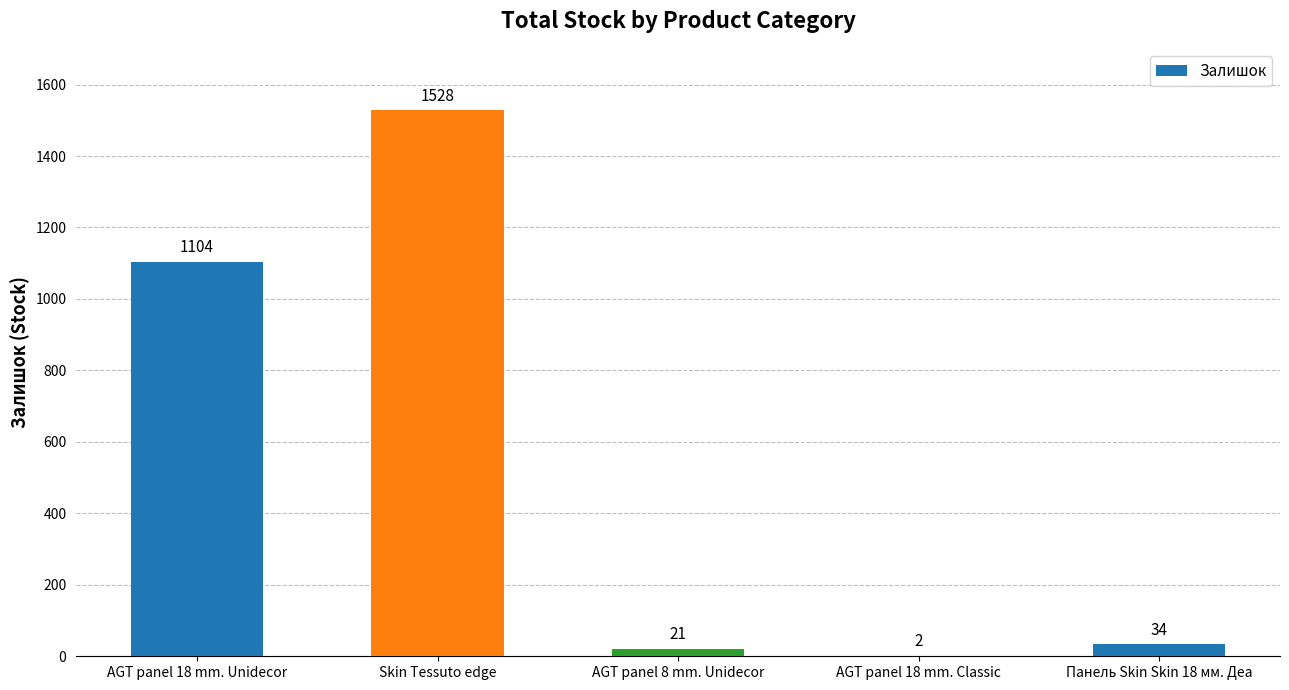

True or false: the data shows 732 at AGT panel 18 mm. Unidecor.

False